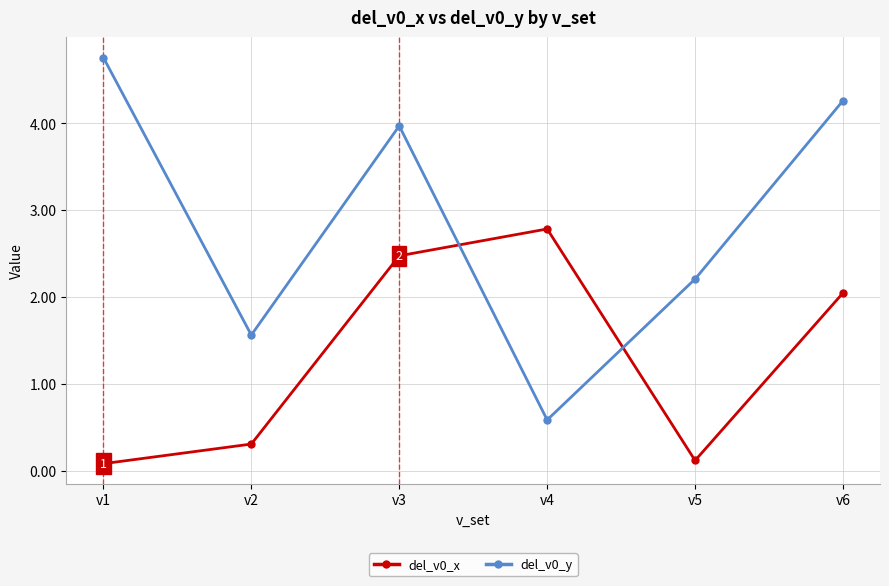

At how many categories does at least one series exceed 3?

3